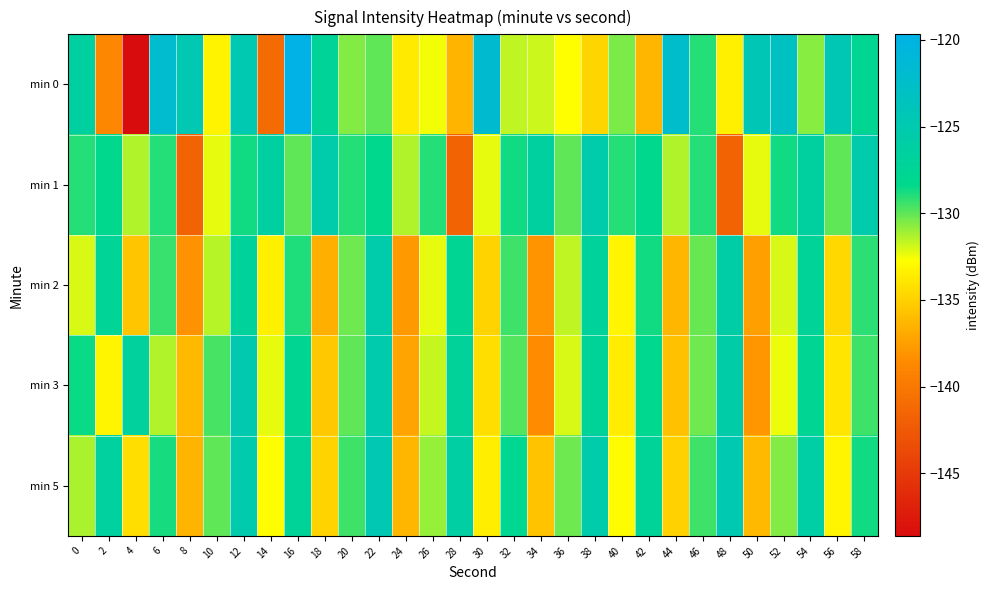

How many categories are shown in the chart?

30